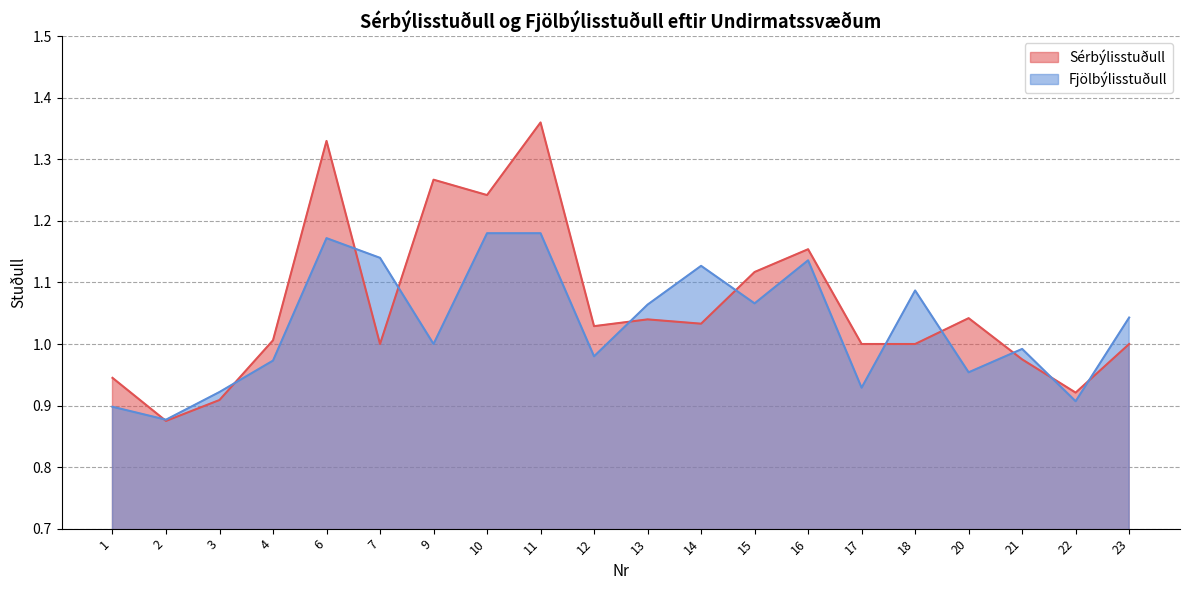

What is the sum of the Fjölbýlisstuðull values at 9 and 3?

1.9